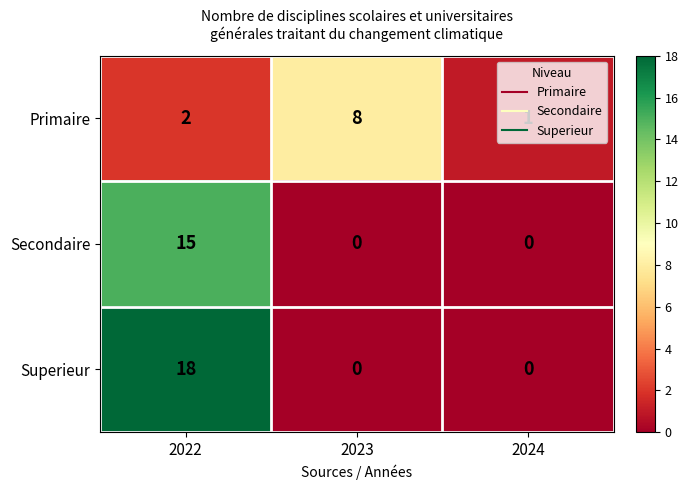

At how many categories does at least one series exceed 6?

2